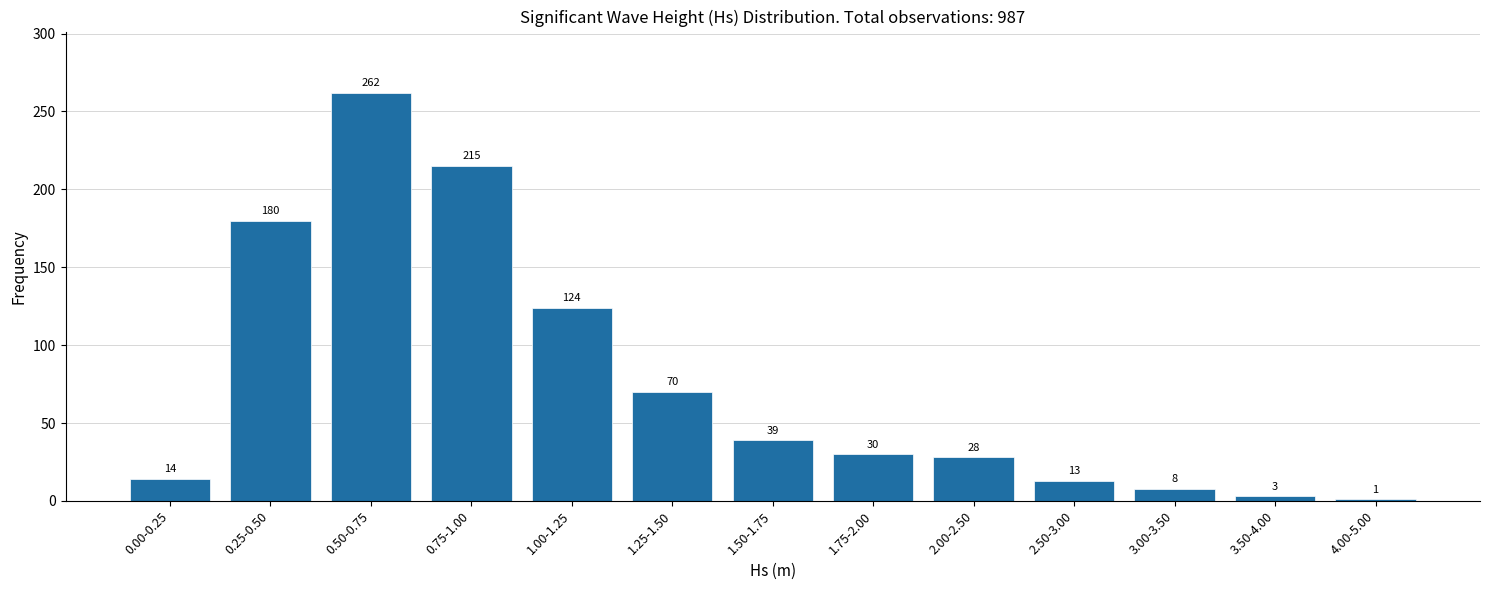

Reading right to left, list all the values displayed in this chart.

4.00-5.00=1	3.50-4.00=3	3.00-3.50=8	2.50-3.00=13	2.00-2.50=28	1.75-2.00=30	1.50-1.75=39	1.25-1.50=70	1.00-1.25=124	0.75-1.00=215	0.50-0.75=262	0.25-0.50=180	0.00-0.25=14